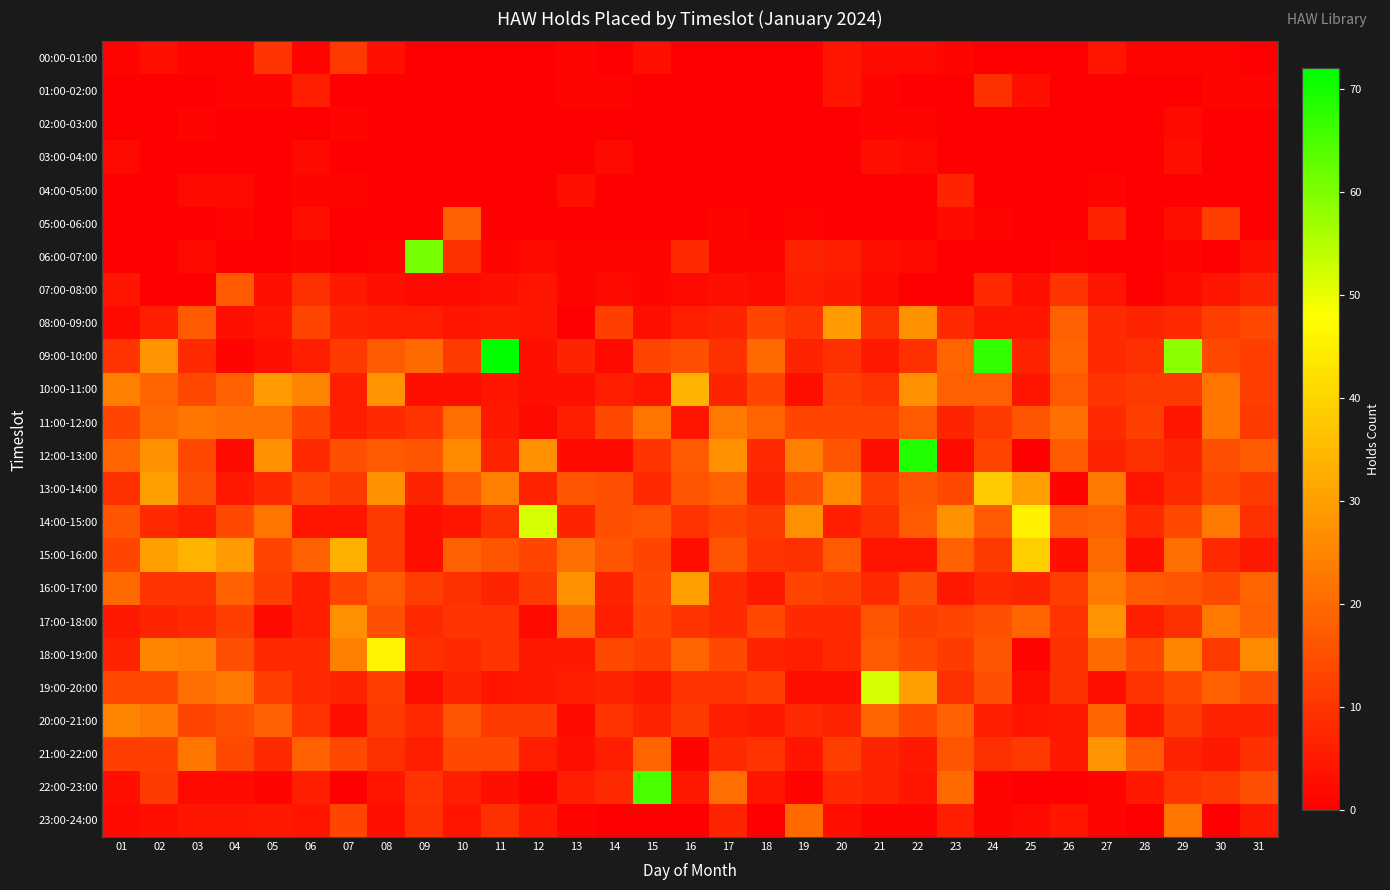

Which category has the lowest value across all series?

09